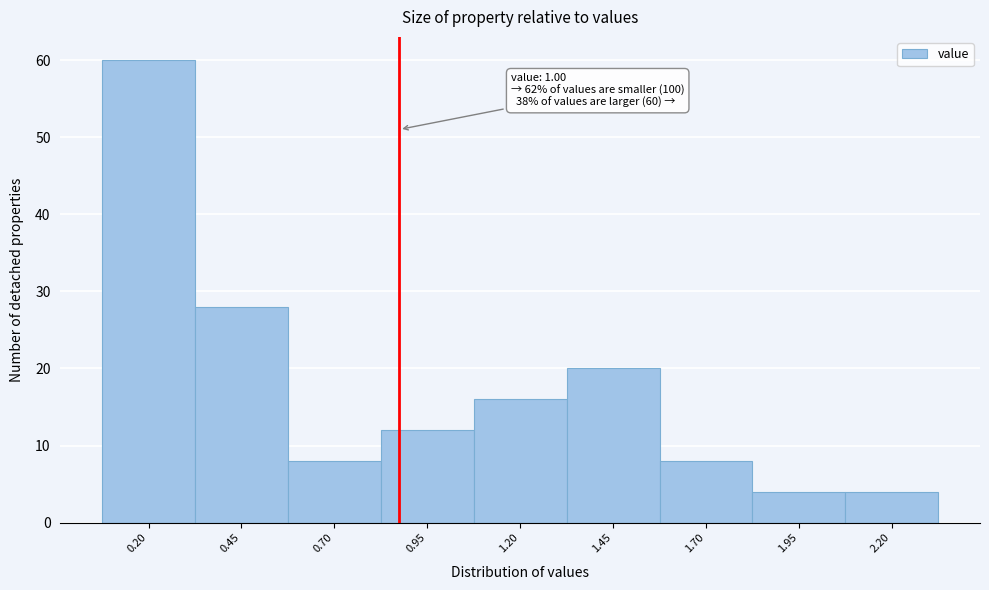

Reading left to right, list all the values displayed in this chart.

0.20=60	0.45=28	0.70=8	0.95=12	1.20=16	1.45=20	1.70=8	1.95=4	2.20=4